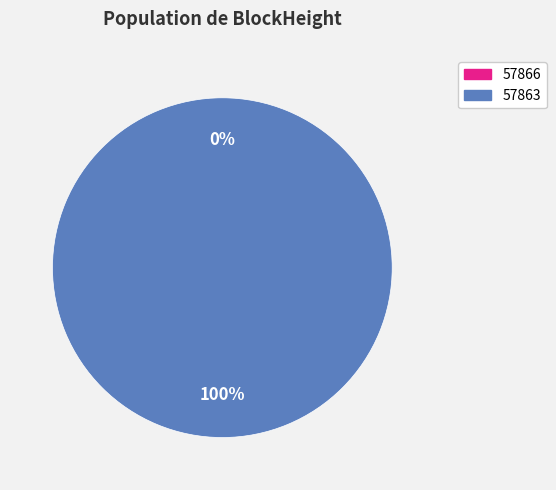

Count the number of slices in the pie.

2